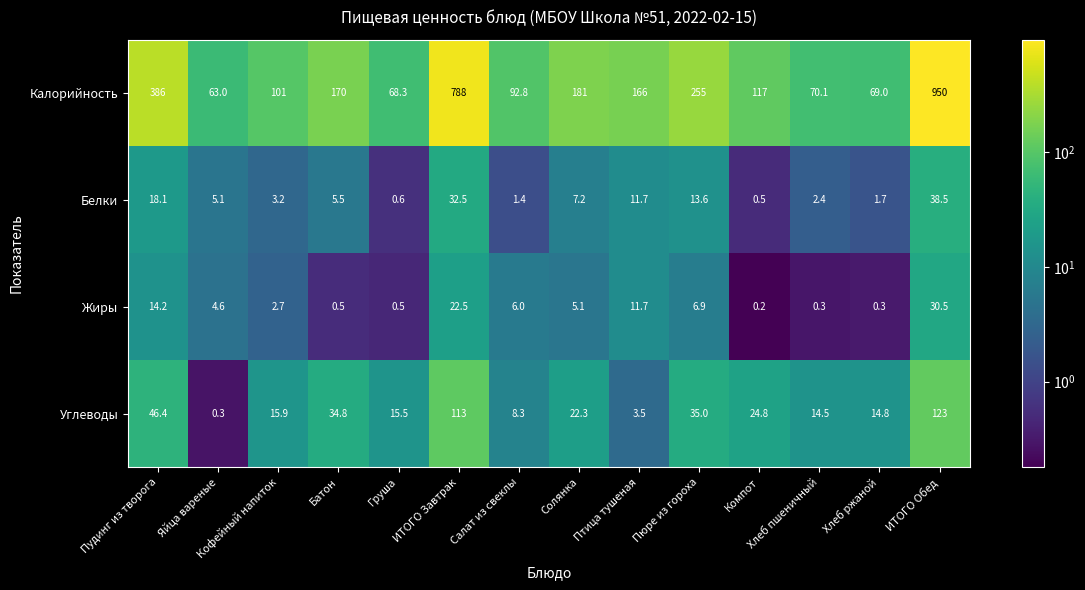

Is the value of Белки at Солянка greater than the value of Углеводы at Хлеб пшеничный?

No